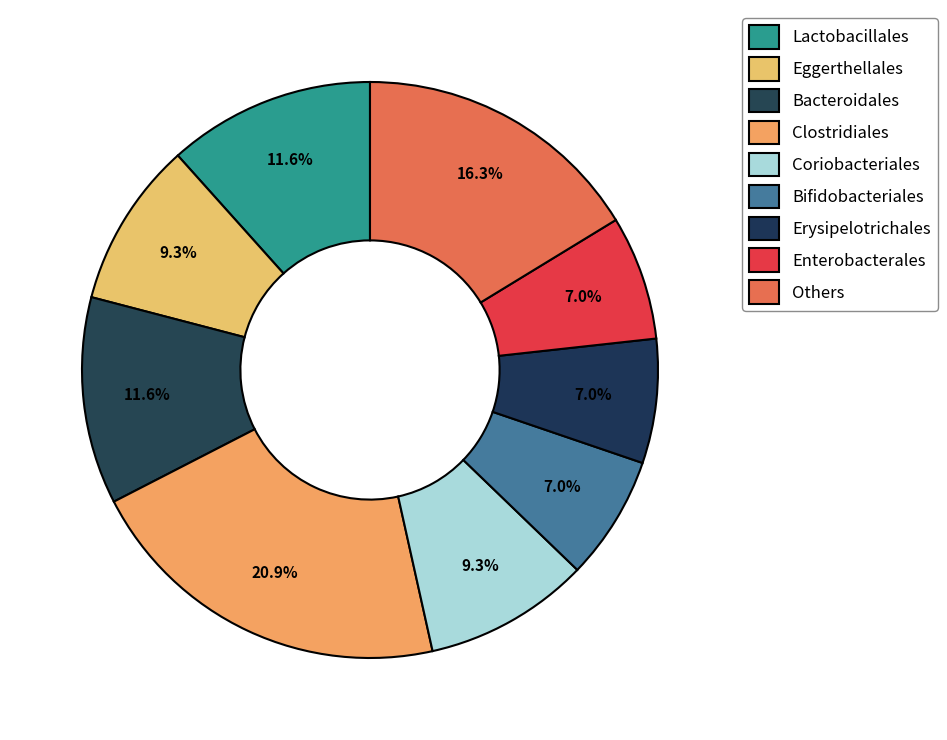

How many slices are in this pie chart?

9